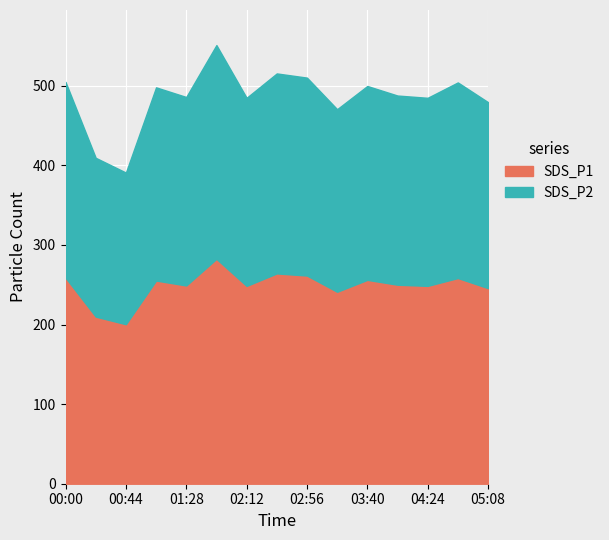

What is the difference between the maximum and minimum values in the SDS_P1 series?

82.2